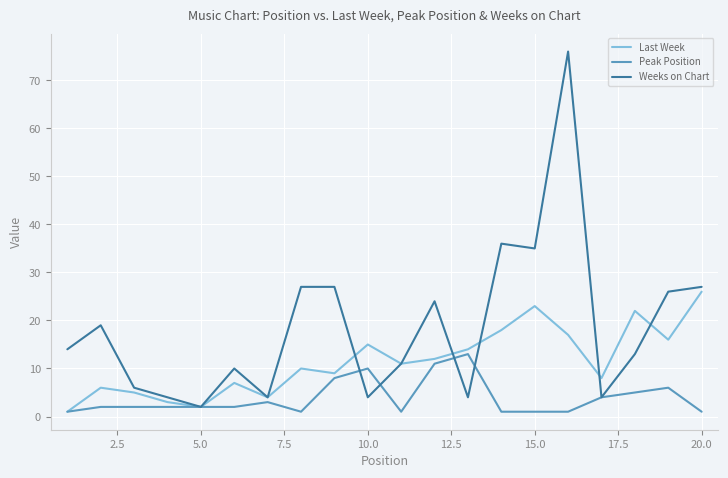

What is the sum of all Last Week values?

229